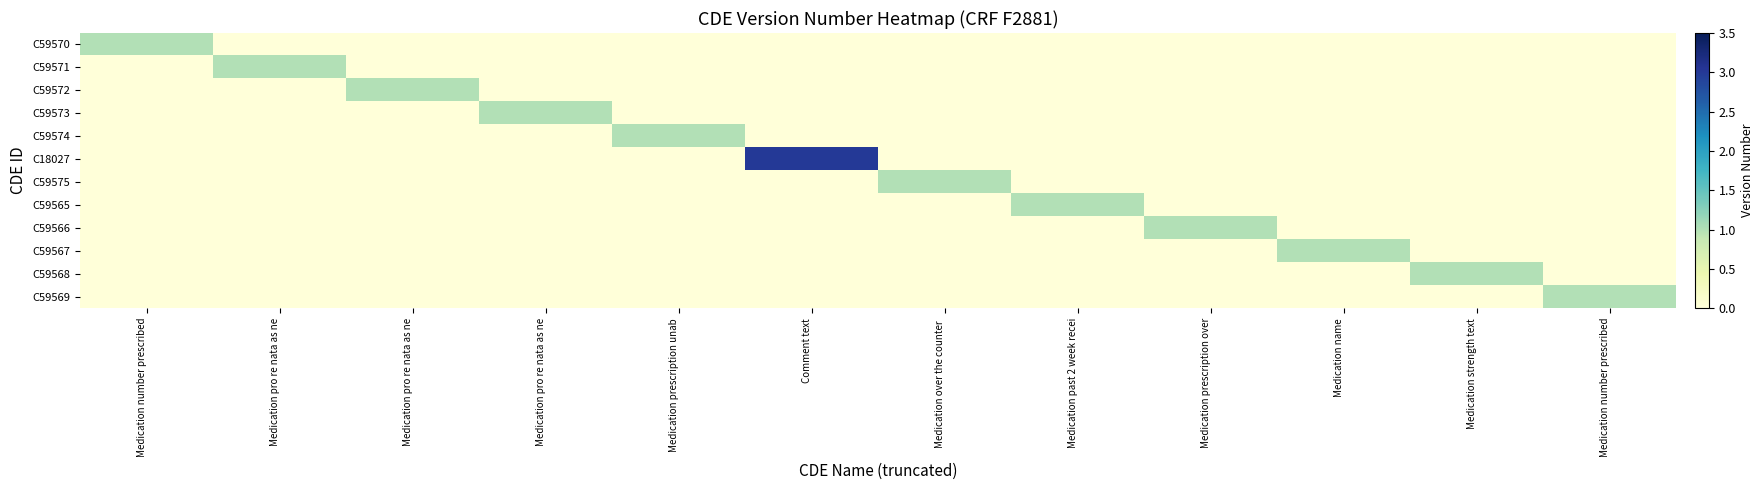

Which series changed the most between Medication pro re nata as ne and Medication past 2 week recei?

C59573